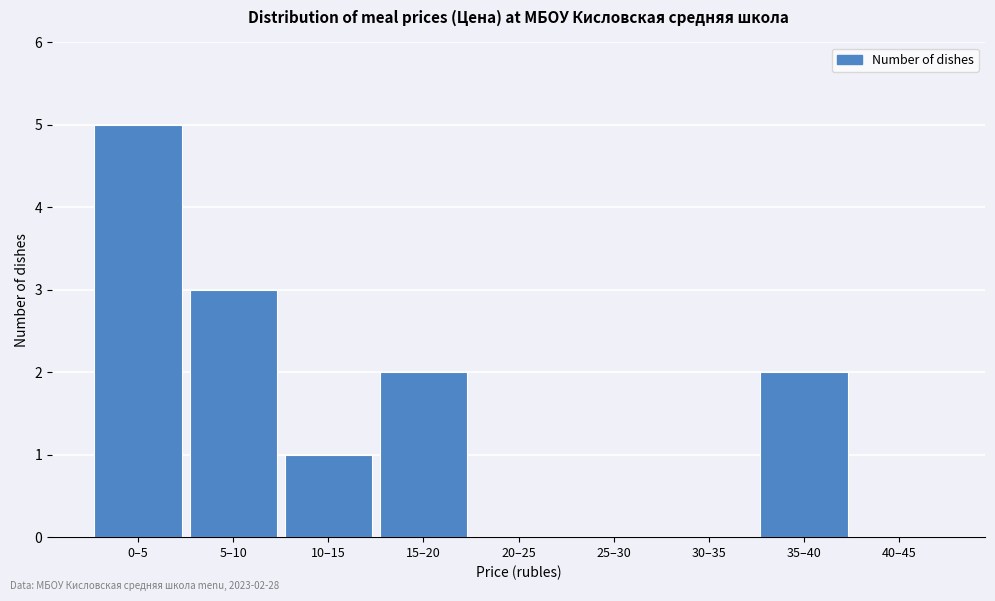

Reading right to left, extract all data points from this chart.

40–45=0	35–40=2	30–35=0	25–30=0	20–25=0	15–20=2	10–15=1	5–10=3	0–5=5